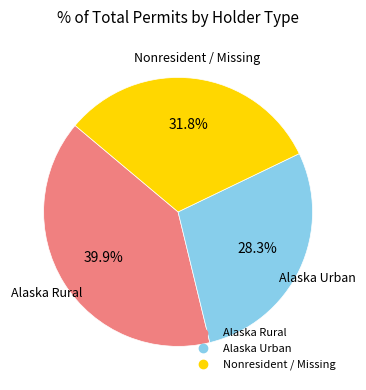

Is there any slice that represents more than half of the pie?

No